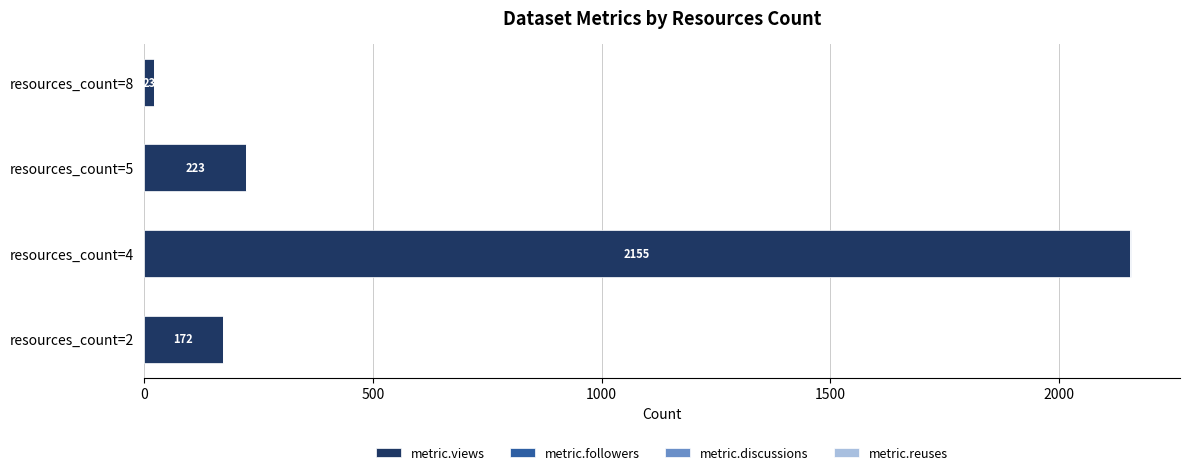

At which category is the sum across all series the highest?

resources_count=4